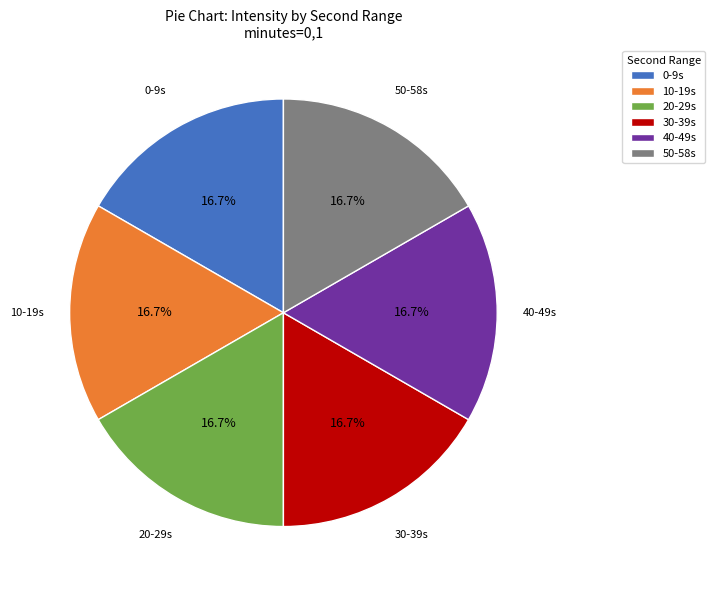

Is there any slice that represents more than half of the pie?

No